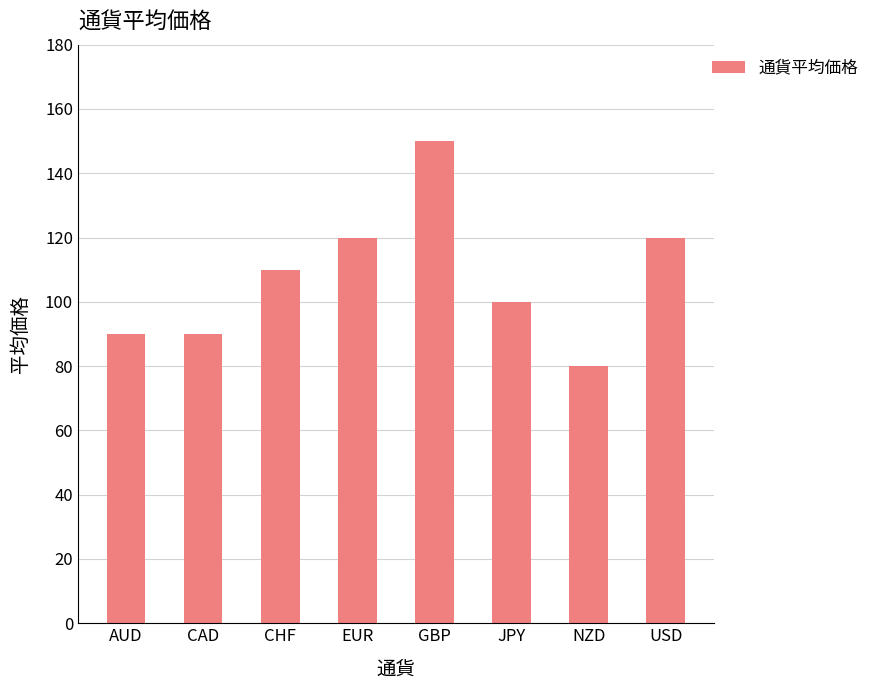

How many bars are there in total?

8